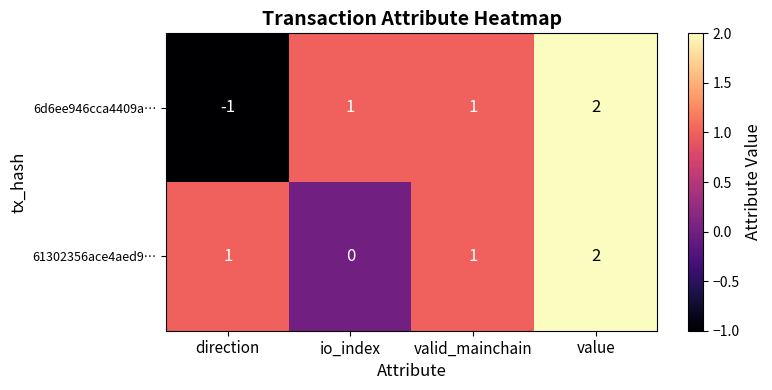

What is the sum of the 61302356ace4aed9… values at value and valid_mainchain?

3